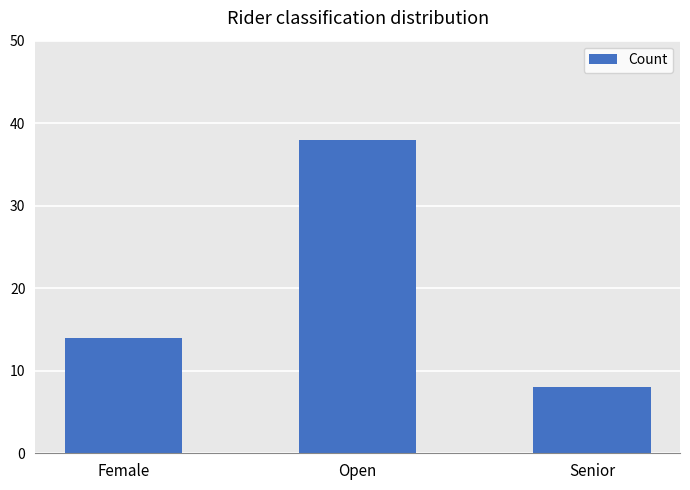

List the labels in order of value, smallest first.

Senior, Female, Open